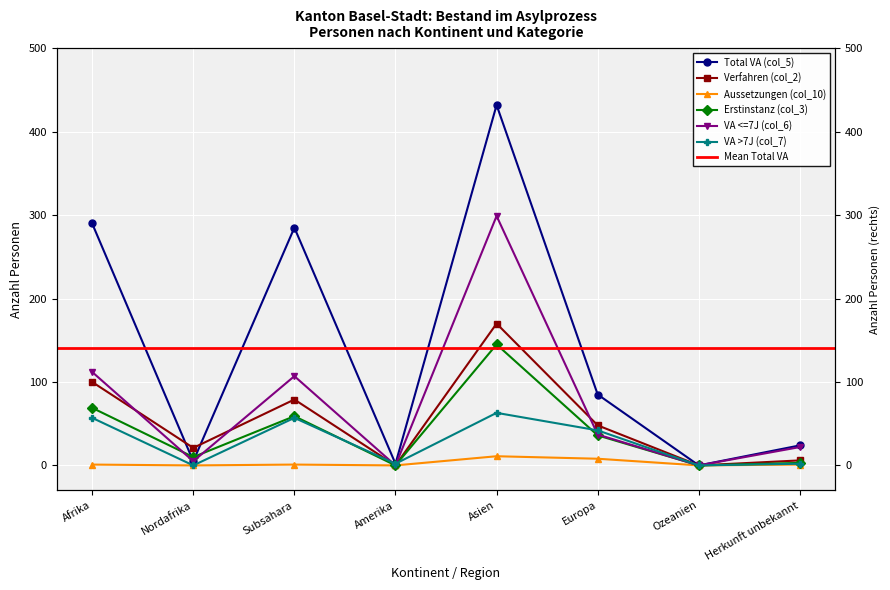

What is the difference between the second highest and minimum values in the VA >7J (col_7) series?

57